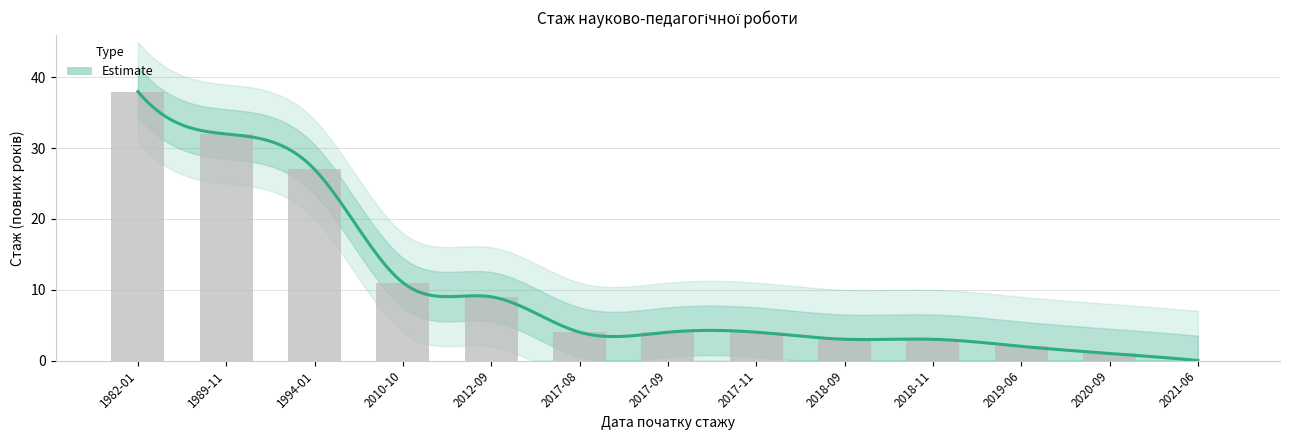

How many values exceed 4?

5